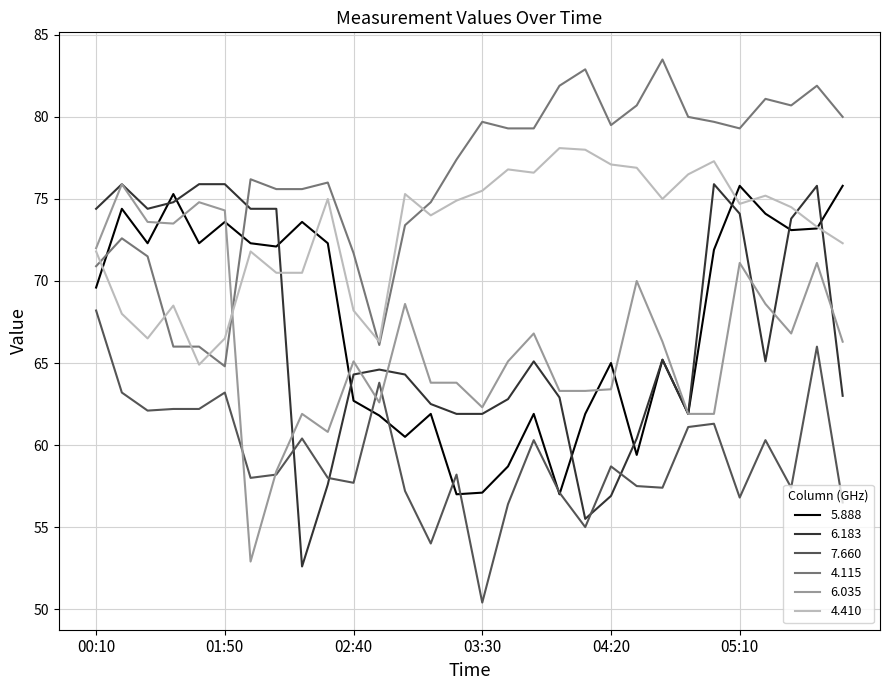

What is the highest value of the 4.410 series?

78.1